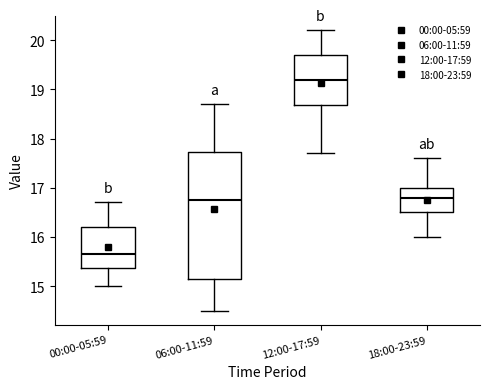

Reading left to right, transcribe this box plot: for each box, give where its median line is, the range the box spans, and where its two whiskers end, as read against the y-axis. The values are not printed on the chart, so give them approximately, as read against the axis.

00:00-05:59: median 15.7, box 15.4 to 16.2, whiskers 15.0 to 16.7
06:00-11:59: median 16.8, box 15.2 to 17.7, whiskers 14.5 to 18.7
12:00-17:59: median 19.2, box 18.7 to 19.7, whiskers 17.7 to 20.2
18:00-23:59: median 16.8, box 16.5 to 17.0, whiskers 16.0 to 17.6